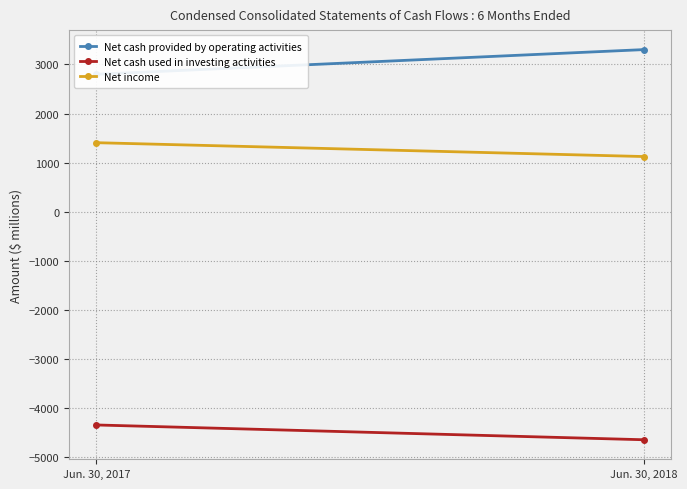

What is the difference between the maximum and minimum values in the Net cash used in investing activities series?

301